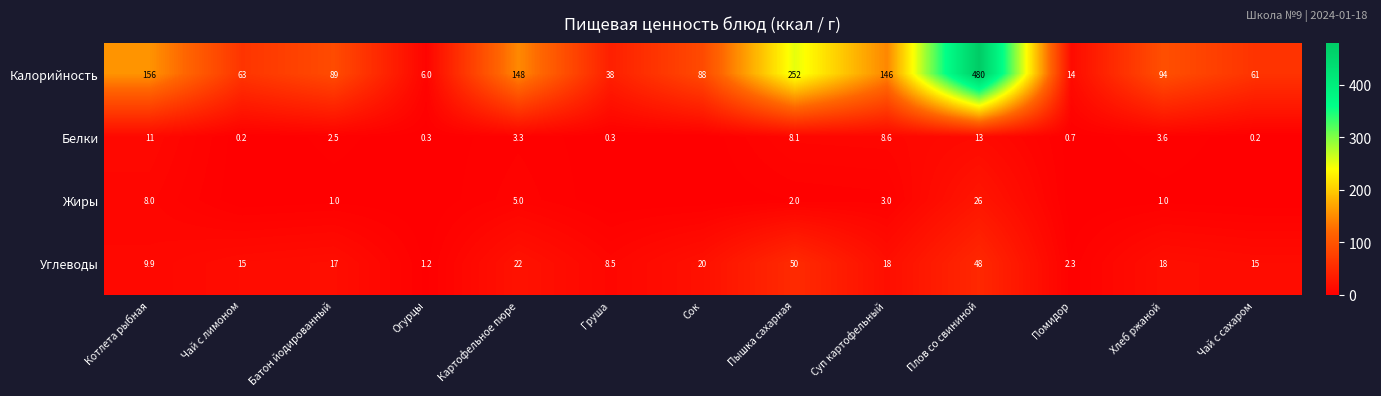

Read the Углеводы value at Котлета рыбная.

9.9